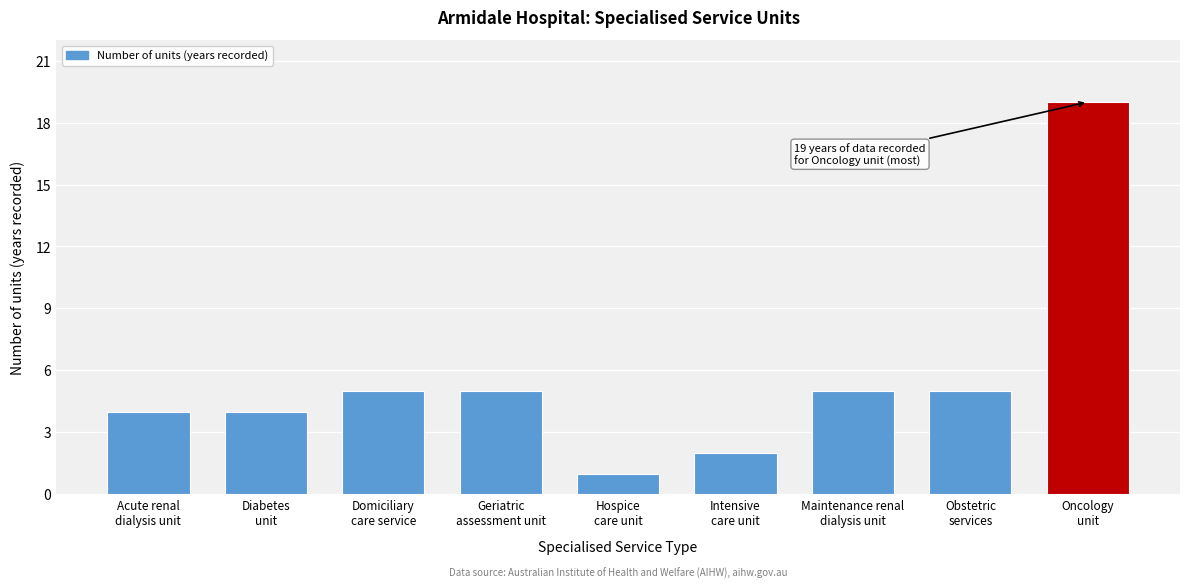

What is the greatest value displayed?

19